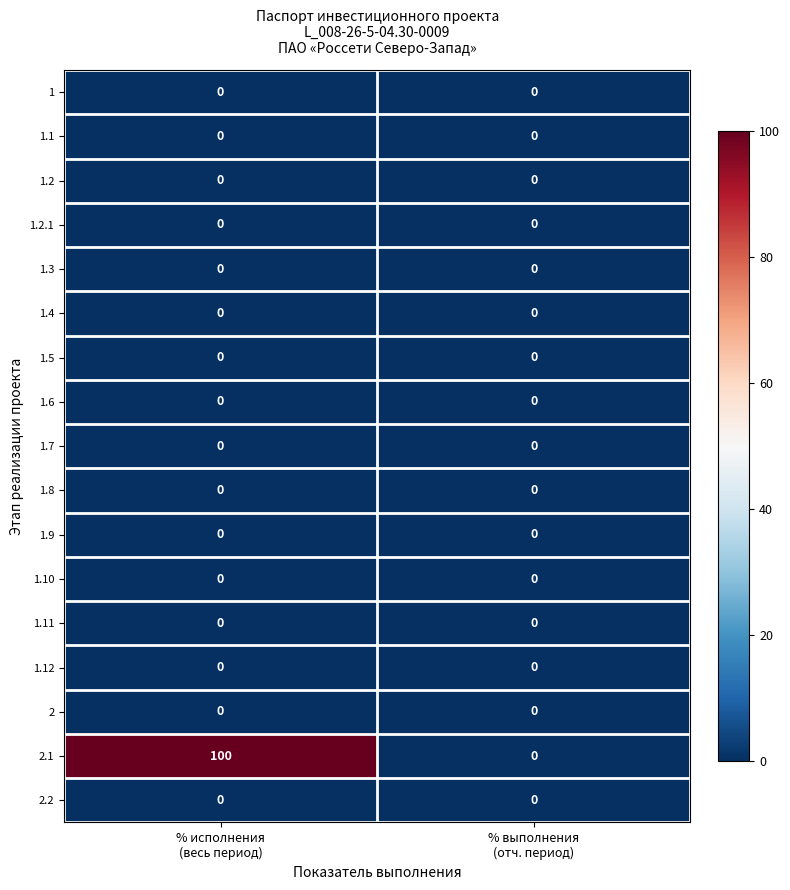

Which series changed the most between % исполнения
(весь период) and % выполнения
(отч. период)?

2.1